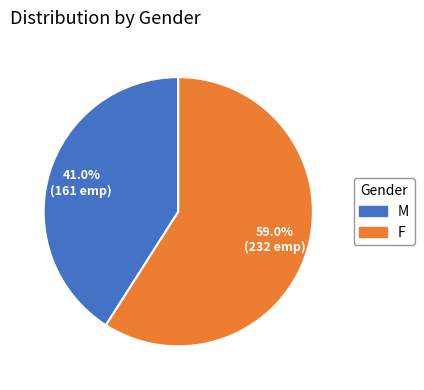

True or false: F accounts for 59% of the total.

True